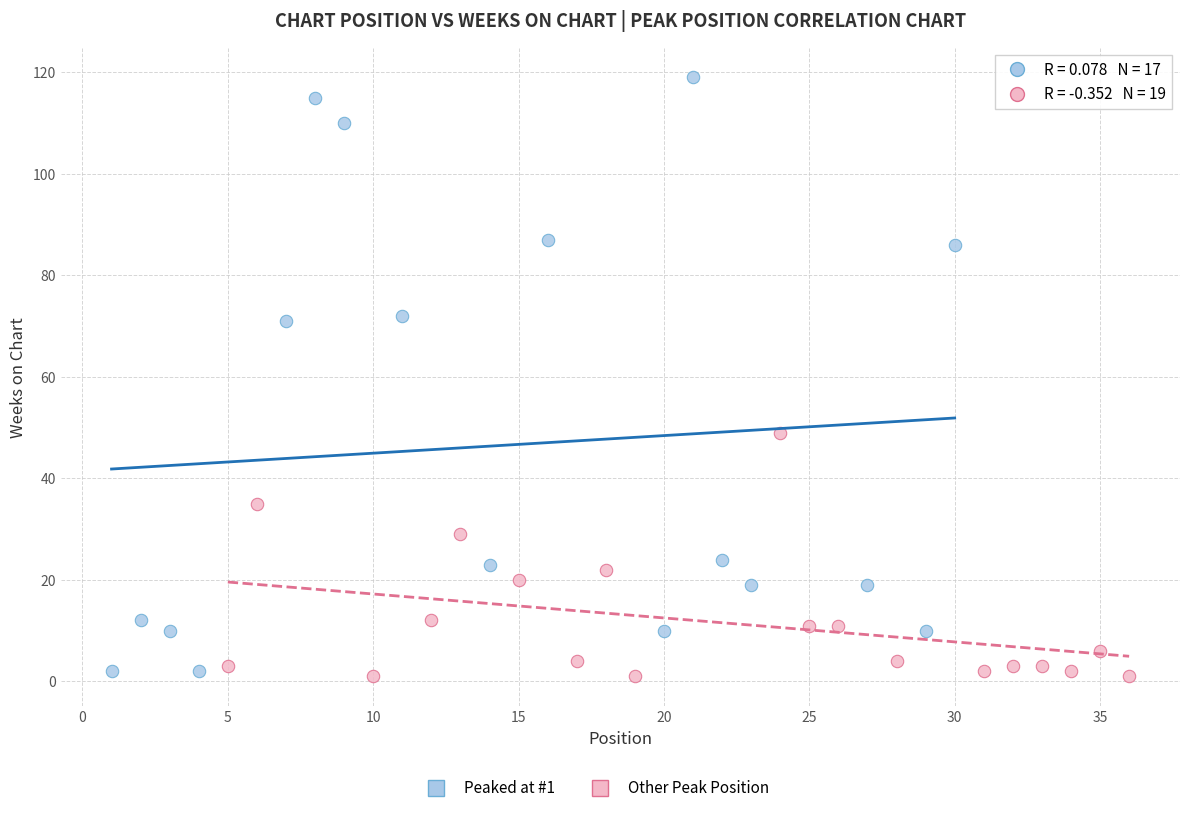

Which series has the widest spread of Y values?

Peaked at #1